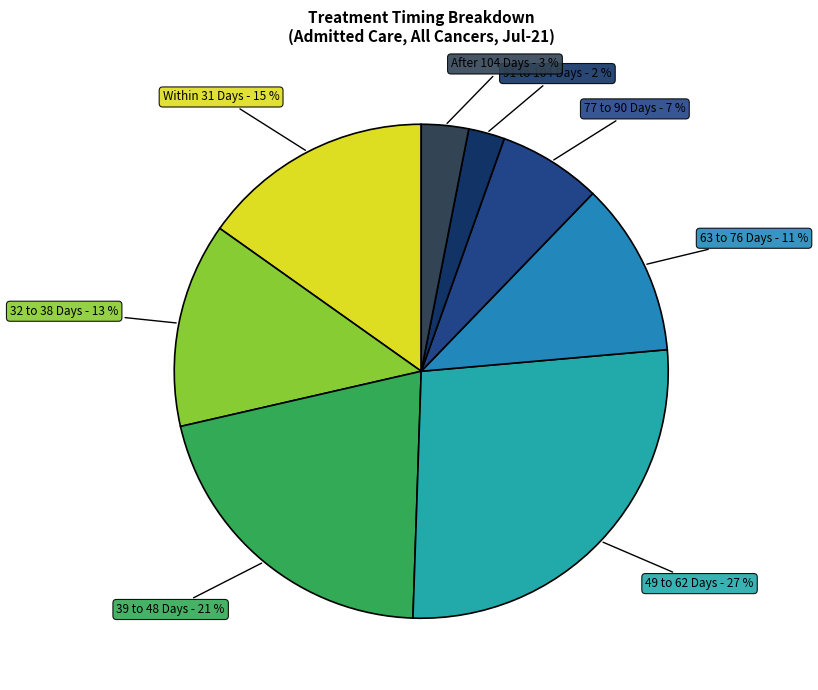

Is it true that 32 to 38 Days is 19% of the pie?

False